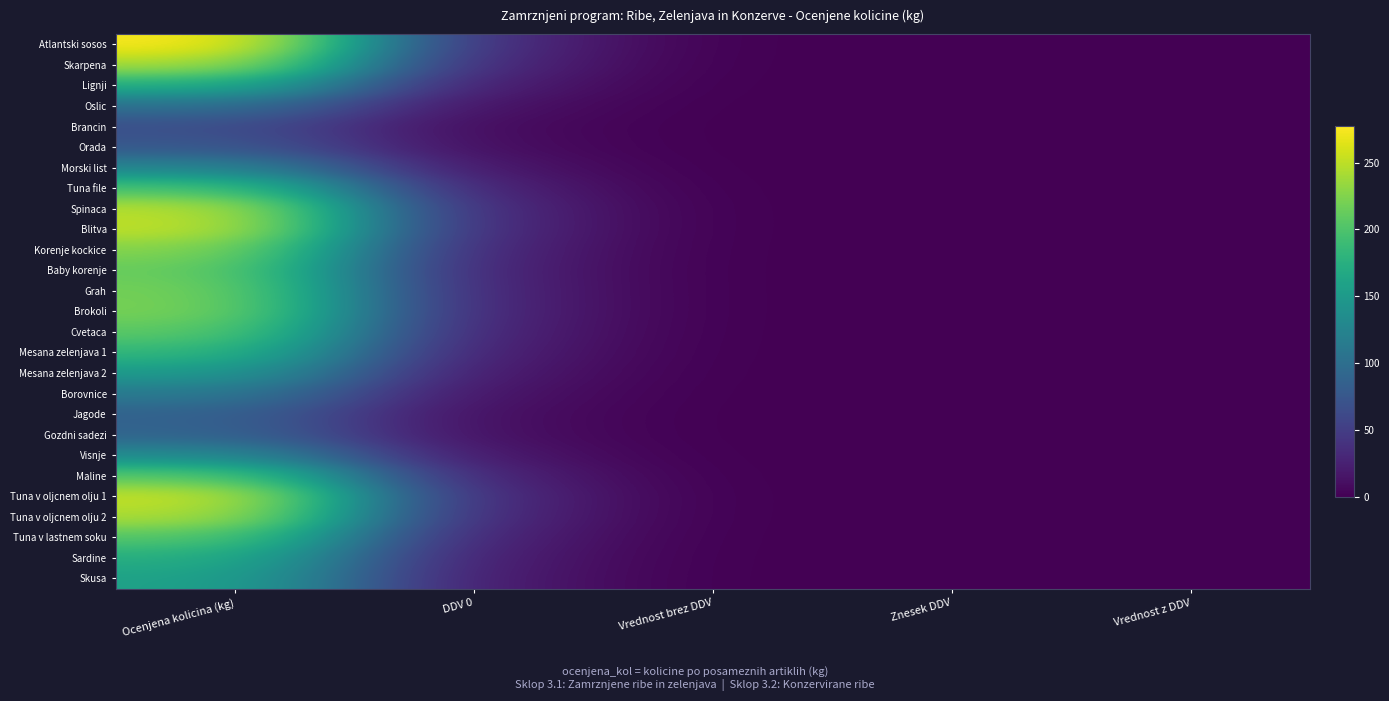

Reading left to right, what are all the values shown in this chart?

Atlantski sosos: Ocenjena kolicina (kg)=277.5	DDV 0=33.2	Vrednost brez DDV=0.1	Znesek DDV=0.0	Vrednost z DDV=0.0
Skarpena: Ocenjena kolicina (kg)=243.4	DDV 0=29.1	Vrednost brez DDV=0.1	Znesek DDV=0.0	Vrednost z DDV=0.0
Lignji: Ocenjena kolicina (kg)=174.3	DDV 0=20.8	Vrednost brez DDV=0.1	Znesek DDV=0.0	Vrednost z DDV=0.0
Oslic: Ocenjena kolicina (kg)=103.1	DDV 0=12.3	Vrednost brez DDV=0.0	Znesek DDV=0.0	Vrednost z DDV=0.0
Brancin: Ocenjena kolicina (kg)=67.3	DDV 0=8.0	Vrednost brez DDV=0.0	Znesek DDV=0.0	Vrednost z DDV=0.0
Orada: Ocenjena kolicina (kg)=76.8	DDV 0=9.2	Vrednost brez DDV=0.0	Znesek DDV=0.0	Vrednost z DDV=0.0
Morski list: Ocenjena kolicina (kg)=127.1	DDV 0=15.2	Vrednost brez DDV=0.0	Znesek DDV=0.0	Vrednost z DDV=0.0
Tuna file: Ocenjena kolicina (kg)=198.6	DDV 0=23.7	Vrednost brez DDV=0.1	Znesek DDV=0.0	Vrednost z DDV=0.0
Spinaca: Ocenjena kolicina (kg)=250.2	DDV 0=29.9	Vrednost brez DDV=0.1	Znesek DDV=0.0	Vrednost z DDV=0.0
Blitva: Ocenjena kolicina (kg)=253.5	DDV 0=30.3	Vrednost brez DDV=0.1	Znesek DDV=0.0	Vrednost z DDV=0.0
Korenje kockice: Ocenjena kolicina (kg)=228.1	DDV 0=27.3	Vrednost brez DDV=0.1	Znesek DDV=0.0	Vrednost z DDV=0.0
Baby korenje: Ocenjena kolicina (kg)=215.0	DDV 0=25.7	Vrednost brez DDV=0.1	Znesek DDV=0.0	Vrednost z DDV=0.0
Grah: Ocenjena kolicina (kg)=221.1	DDV 0=26.4	Vrednost brez DDV=0.1	Znesek DDV=0.0	Vrednost z DDV=0.0
Brokoli: Ocenjena kolicina (kg)=222.7	DDV 0=26.6	Vrednost brez DDV=0.1	Znesek DDV=0.0	Vrednost z DDV=0.0
Cvetaca: Ocenjena kolicina (kg)=209.3	DDV 0=25.0	Vrednost brez DDV=0.1	Znesek DDV=0.0	Vrednost z DDV=0.0
Mesana zelenjava 1: Ocenjena kolicina (kg)=185.2	DDV 0=22.1	Vrednost brez DDV=0.1	Znesek DDV=0.0	Vrednost z DDV=0.0
Mesana zelenjava 2: Ocenjena kolicina (kg)=151.6	DDV 0=18.1	Vrednost brez DDV=0.0	Znesek DDV=0.0	Vrednost z DDV=0.0
Borovnice: Ocenjena kolicina (kg)=114.1	DDV 0=13.6	Vrednost brez DDV=0.0	Znesek DDV=0.0	Vrednost z DDV=0.0
Jagode: Ocenjena kolicina (kg)=87.8	DDV 0=10.5	Vrednost brez DDV=0.0	Znesek DDV=0.0	Vrednost z DDV=0.0
Gozdni sadezi: Ocenjena kolicina (kg)=89.9	DDV 0=10.7	Vrednost brez DDV=0.0	Znesek DDV=0.0	Vrednost z DDV=0.0
Visnje: Ocenjena kolicina (kg)=133.9	DDV 0=16.0	Vrednost brez DDV=0.0	Znesek DDV=0.0	Vrednost z DDV=0.0
Maline: Ocenjena kolicina (kg)=207.4	DDV 0=24.8	Vrednost brez DDV=0.1	Znesek DDV=0.0	Vrednost z DDV=0.0
Tuna v oljcnem olju 1: Ocenjena kolicina (kg)=256.2	DDV 0=30.6	Vrednost brez DDV=0.1	Znesek DDV=0.0	Vrednost z DDV=0.0
Tuna v oljcnem olju 2: Ocenjena kolicina (kg)=245.4	DDV 0=29.3	Vrednost brez DDV=0.1	Znesek DDV=0.0	Vrednost z DDV=0.0
Tuna v lastnem soku: Ocenjena kolicina (kg)=205.3	DDV 0=24.5	Vrednost brez DDV=0.1	Znesek DDV=0.0	Vrednost z DDV=0.0
Sardine: Ocenjena kolicina (kg)=174.8	DDV 0=20.9	Vrednost brez DDV=0.1	Znesek DDV=0.0	Vrednost z DDV=0.0
Skusa: Ocenjena kolicina (kg)=161.0	DDV 0=19.2	Vrednost brez DDV=0.0	Znesek DDV=0.0	Vrednost z DDV=0.0